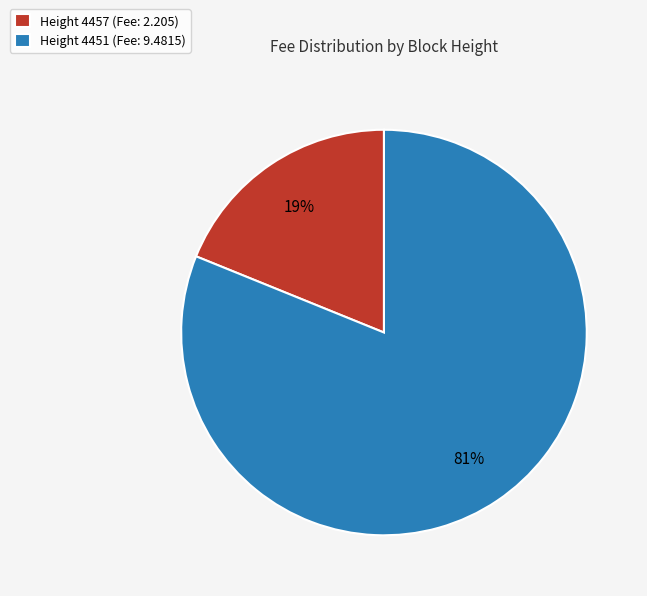

Which slice is the smallest?

Height 4457 (Fee: 2.205)